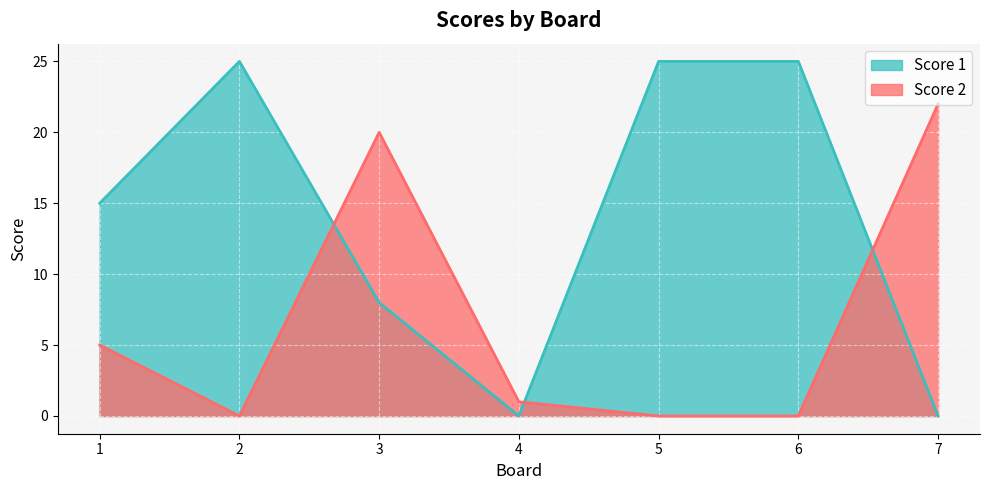

How many lines are shown in the chart?

2